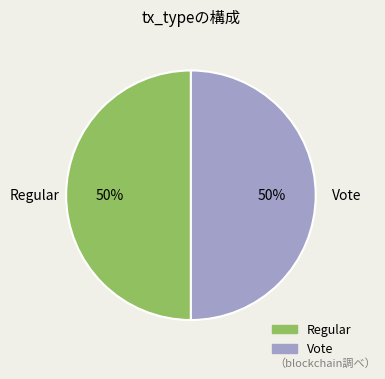

Approximately how many times larger is the value at Regular compared to Vote?

1.0